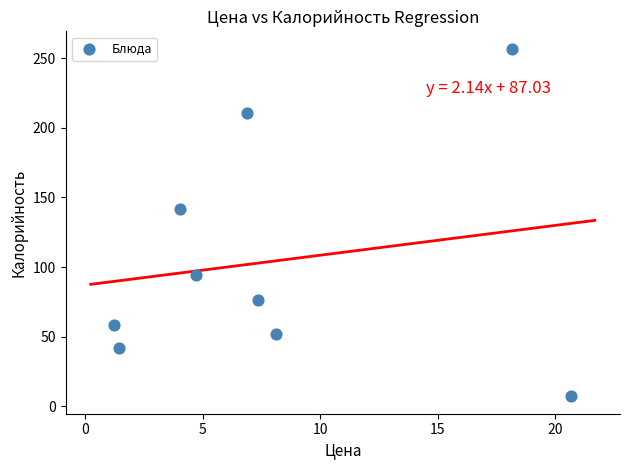

What Y value in the scatter plot is closest to 132?

142